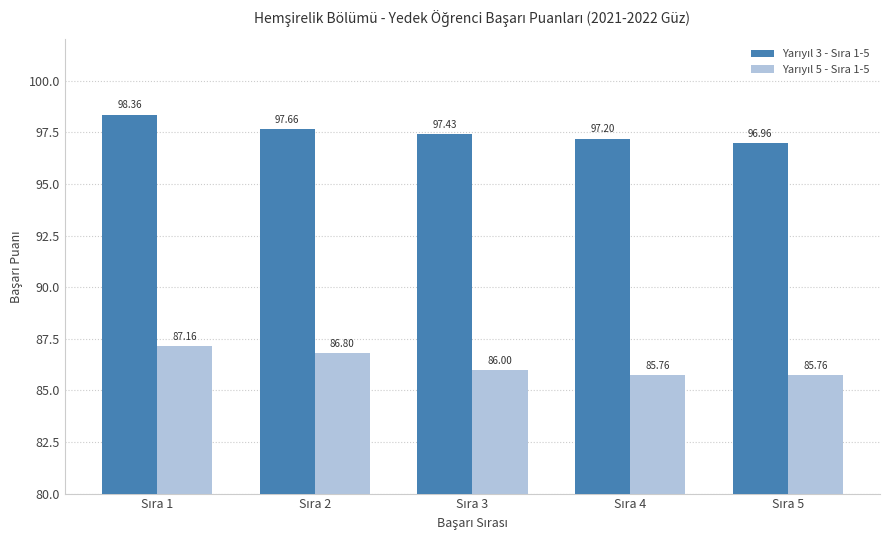

At how many categories does at least one series exceed 93?

5